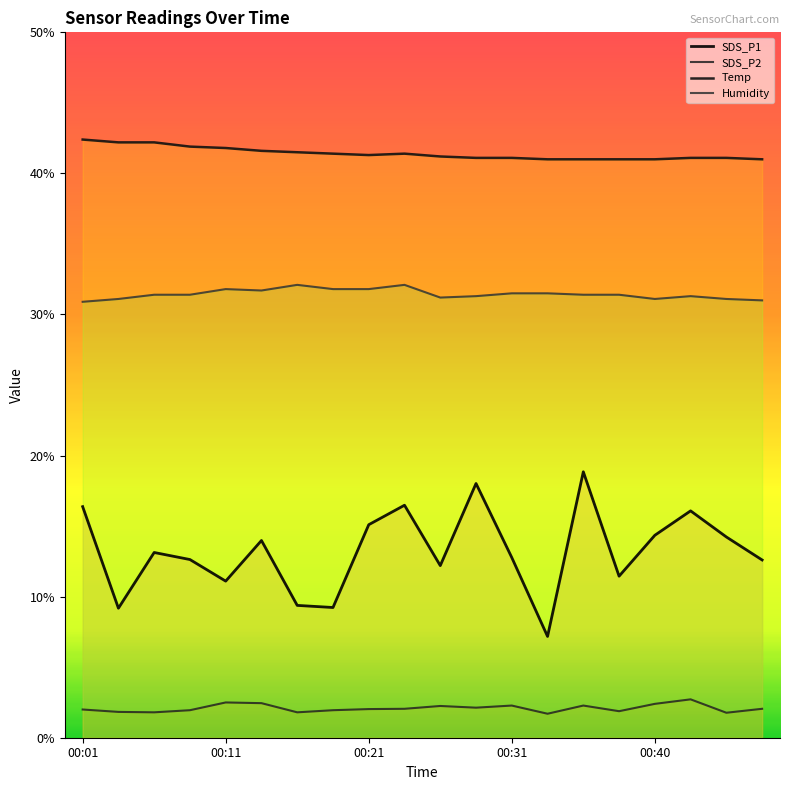

Reading left to right, extract all data points from this chart.

SDS_P1: 16.4	9.2	13.1	12.6	11.1	14.0	9.4	9.2	15.1	16.5	12.2	18.0	12.8	7.2	18.9	11.4	14.3	16.1	14.2	12.6
SDS_P2: 2.0	1.8	1.8	1.9	2.5	2.5	1.8	1.9	2.0	2.0	2.2	2.1	2.3	1.7	2.3	1.9	2.4	2.7	1.8	2.0
Temp: 42.4	42.2	42.2	41.9	41.8	41.6	41.5	41.4	41.3	41.4	41.2	41.1	41.1	41.0	41.0	41.0	41.0	41.1	41.1	41.0
Humidity: 30.9	31.1	31.4	31.4	31.8	31.7	32.1	31.8	31.8	32.1	31.2	31.3	31.5	31.5	31.4	31.4	31.1	31.3	31.1	31.0